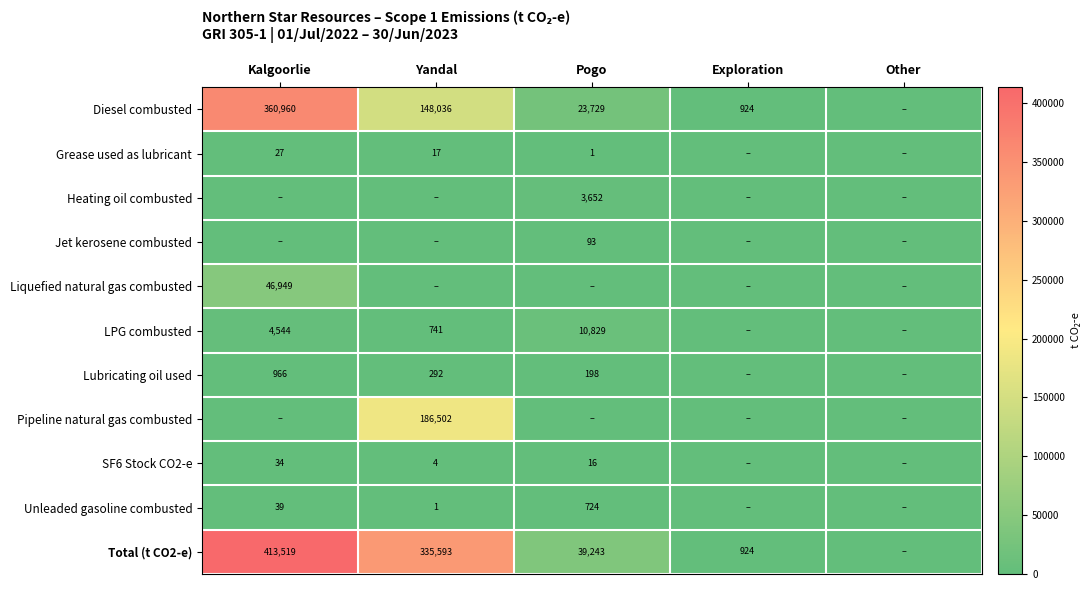

Between Kalgoorlie and Other, which is larger?

Kalgoorlie